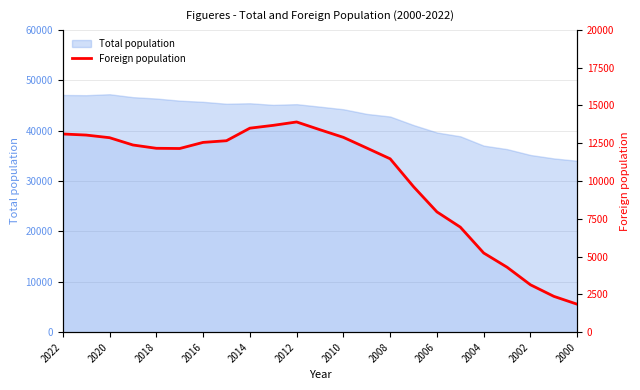

Does the chart display data point markers on the line(s)?

No